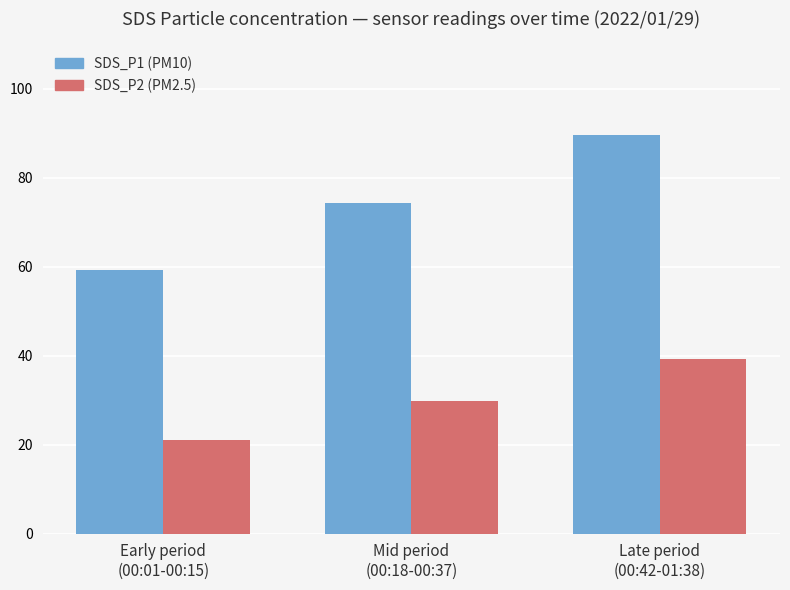

What is the difference between the SDS_P2 (PM2.5) values at Late period
(00:42-01:38) and Early period
(00:01-00:15)?

18.1